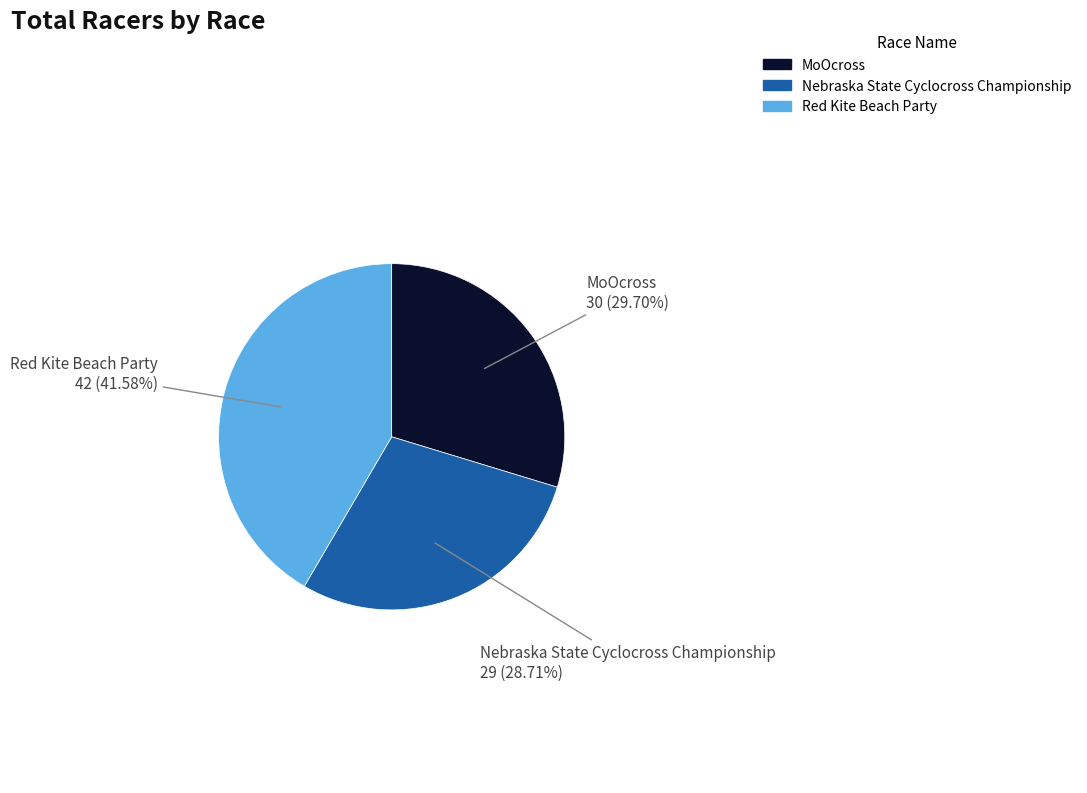

What percentage is NOT represented by Red Kite Beach Party?

58.4%